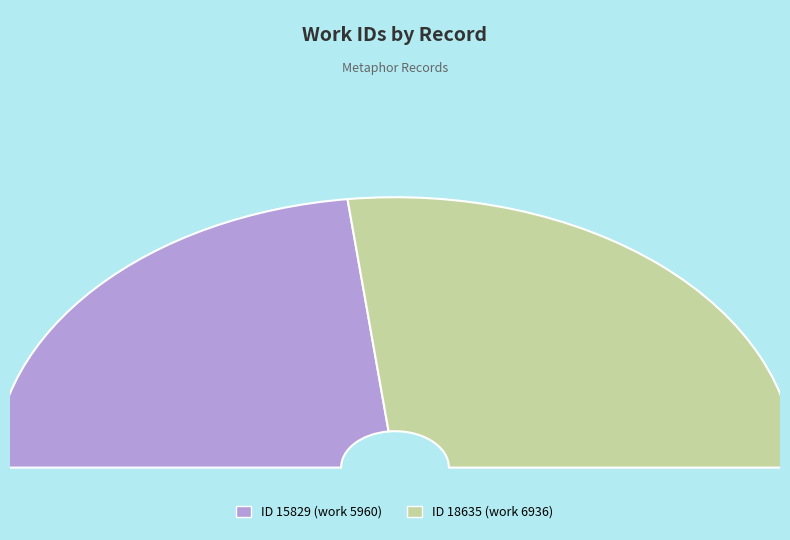

How many slices are in this pie chart?

2